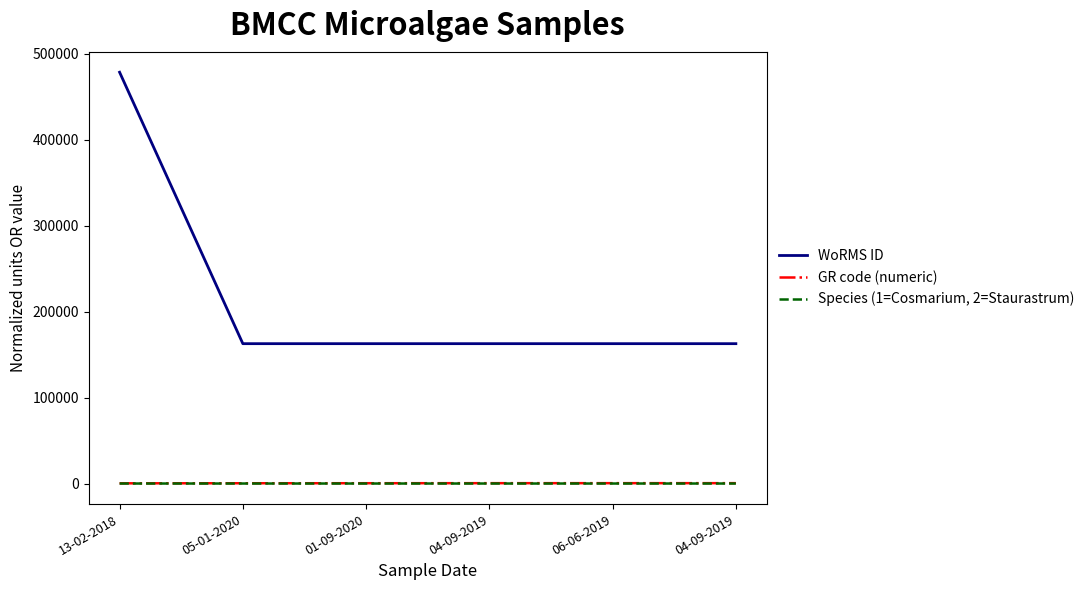

Is it true that WoRMS ID equals 162728 at 04-09-2019?

True